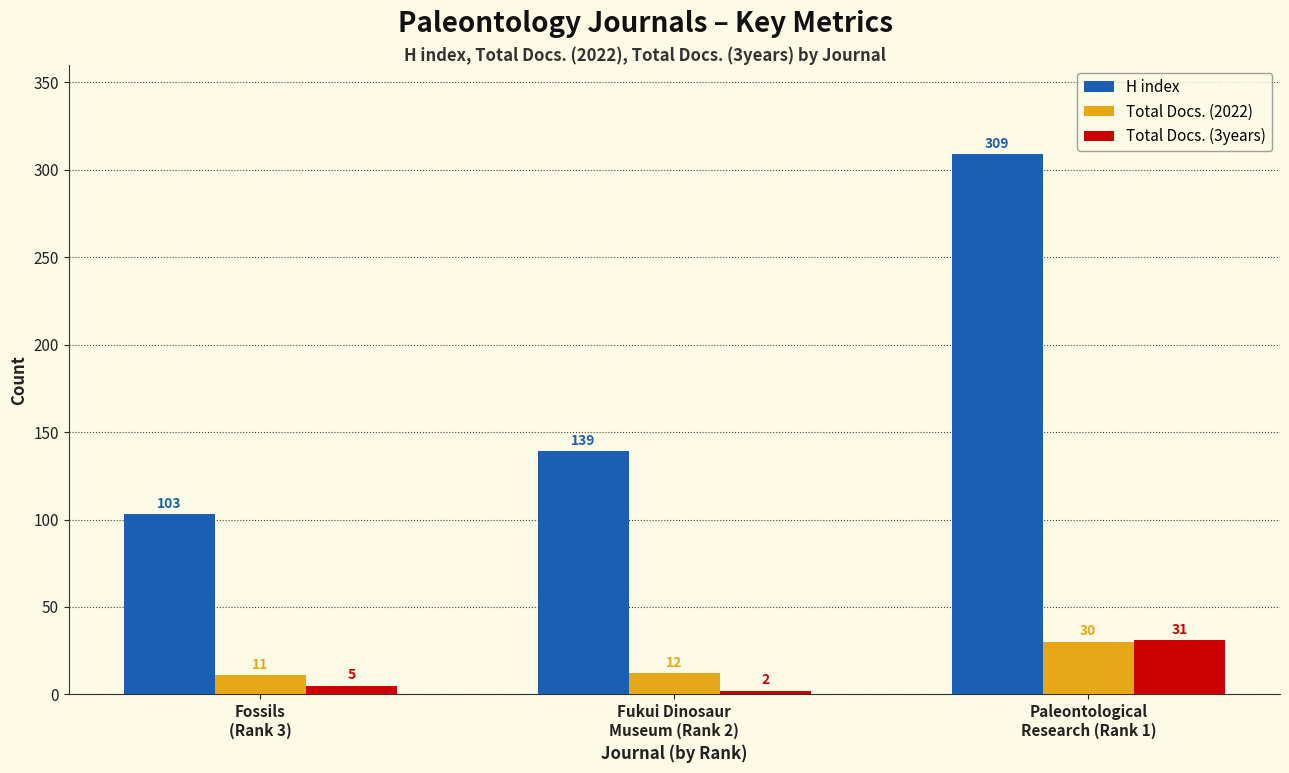

Which series changed the most between Fukui Dinosaur
Museum (Rank 2) and Paleontological
Research (Rank 1)?

H index